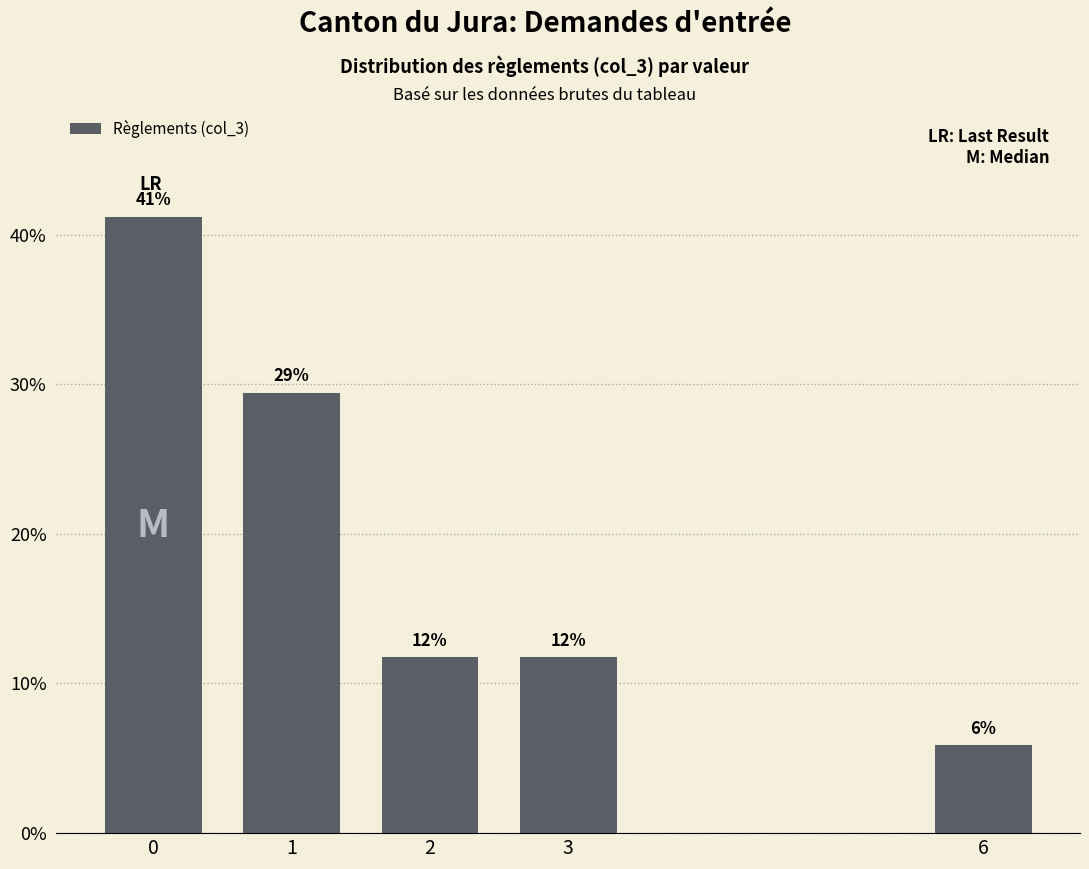

Does the chart contain any negative values?

No